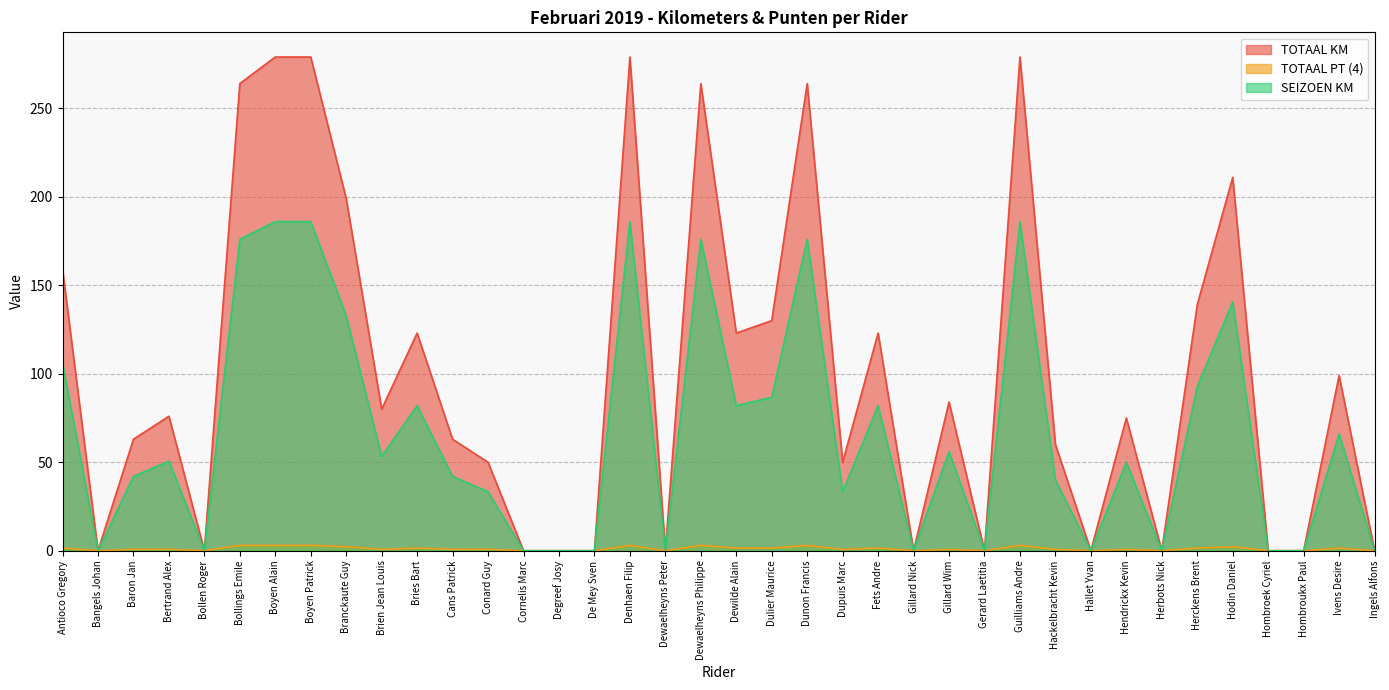

Rank the categories by SEIZOEN KM value from highest to lowest.

Boyen Alain, Boyen Patrick, Denhaen Filip, Guilliams Andre, Bollings Emile, Dewaelheyns Philippe, Dunon Francis, Hodin Daniel, Branckaute Guy, Antioco Gregory, Herckens Brent, Dulier Maurice, Bries Bart, Dewilde Alain, Fets Andre, Ivens Desire, Gillard Wim, Brien Jean Louis, Bertrand Alex, Hendrickx Kevin, Baron Jan, Cans Patrick, Hackelbracht Kevin, Conard Guy, Dupuis Marc, Bangels Johan, Bollen Roger, Cornelis Marc, Degreef Josy, De Mey Sven, Dewaelheyns Peter, Gillard Nick, Gerard Laetitia, Hallet Yvan, Herbots Nick, Hombroek Cyriel, Hombroukx Paul, Ingels Alfons